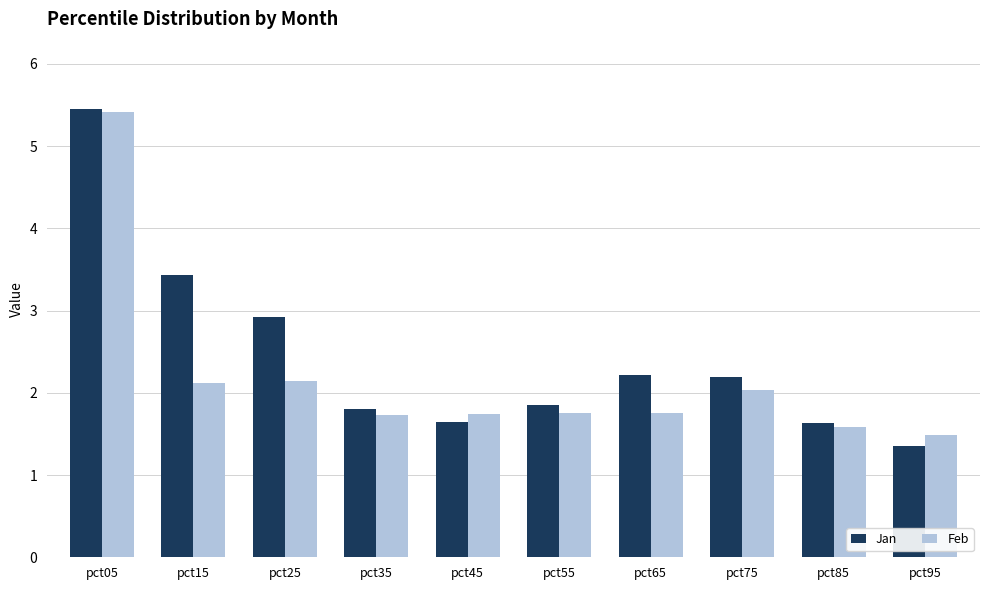

How many values in the Jan series exceed 2?

5